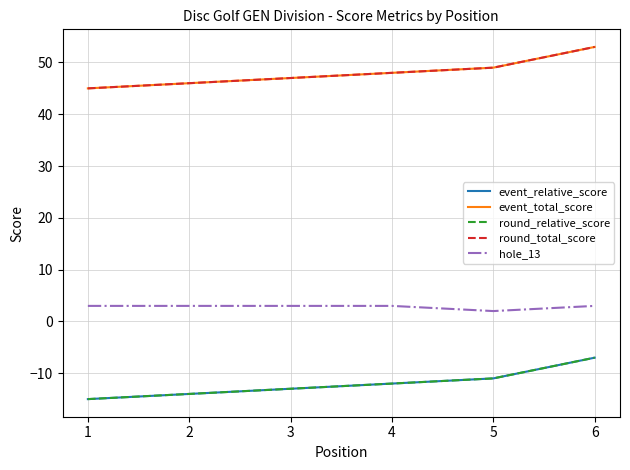

Does the chart have visible grid lines?

Yes